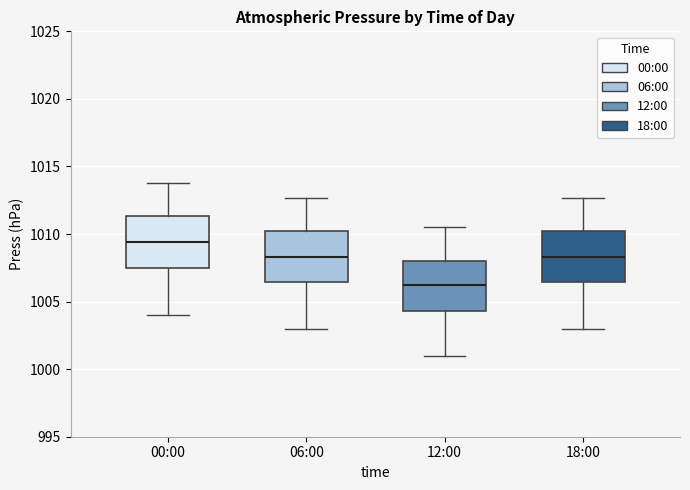

Which box has the highest median line?

00:00